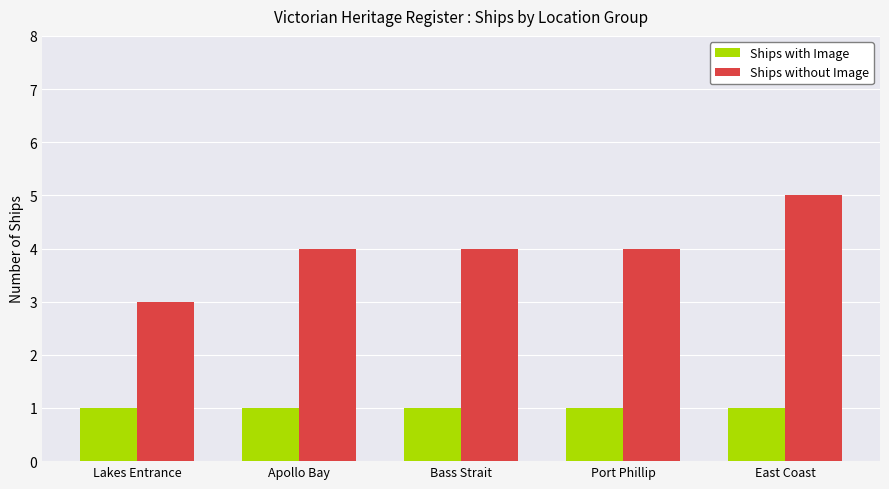

List the series in order of their peak value, lowest first.

Ships with Image, Ships without Image